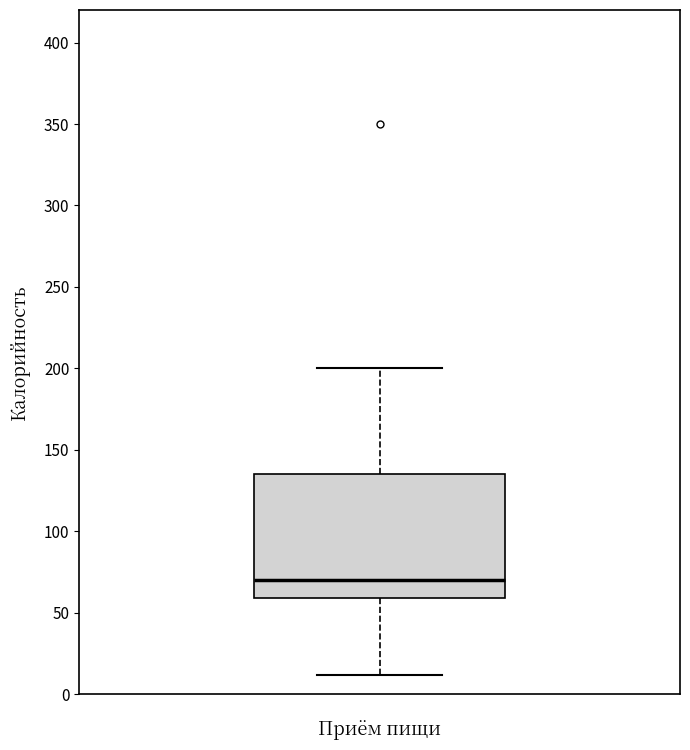

Where is the lower edge of the box on the y-axis? The values are not printed on the chart, so give them approximately, as read against the axis.

60